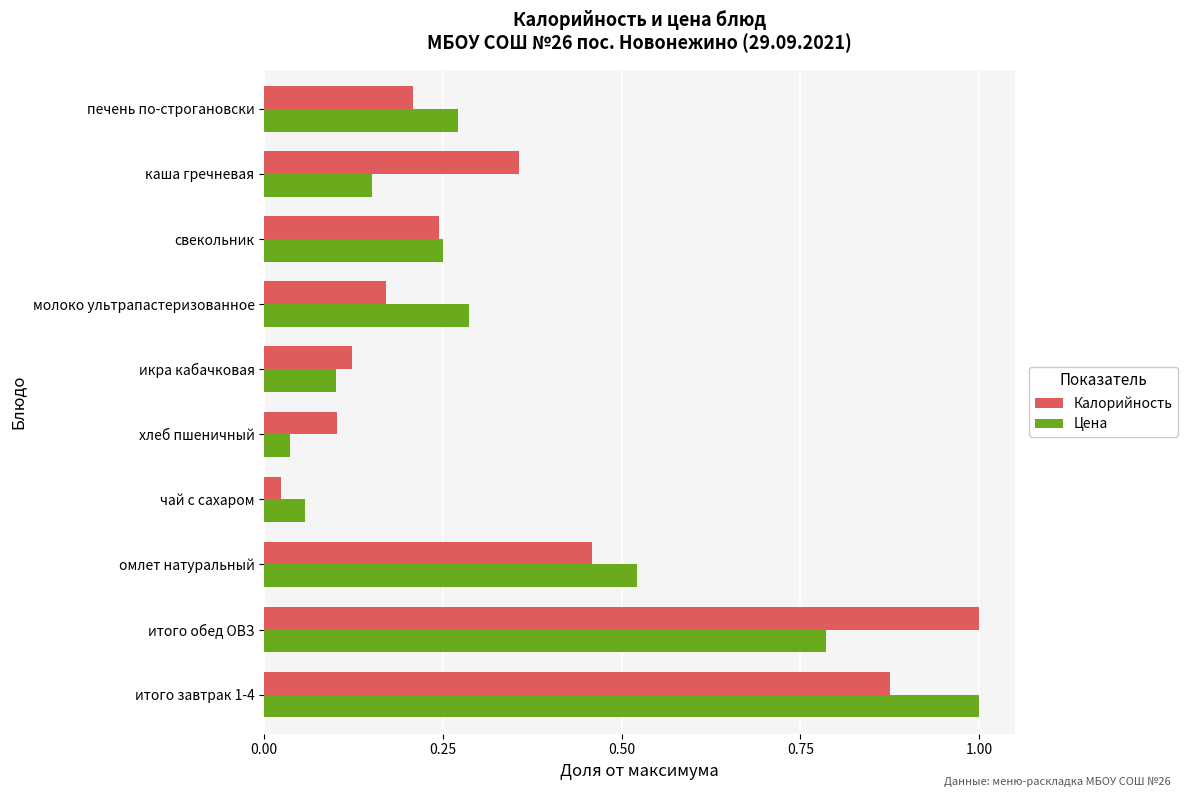

At каша гречневая, list the series in order from largest to smallest.

Калорийность, Цена